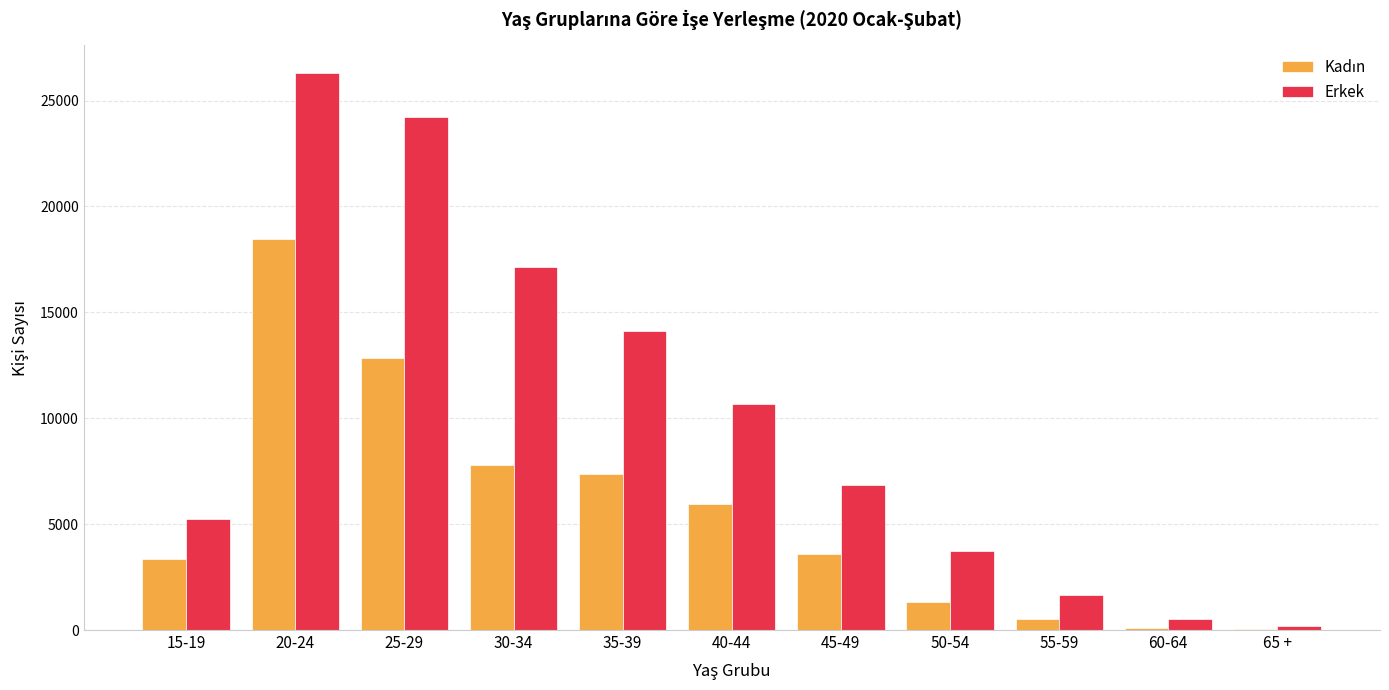

What is the highest value of the Erkek series?

26290